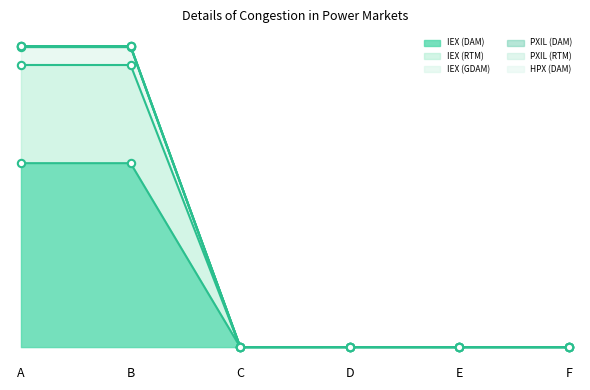

Which series has the largest total across all categories?

PXIL (DAM)